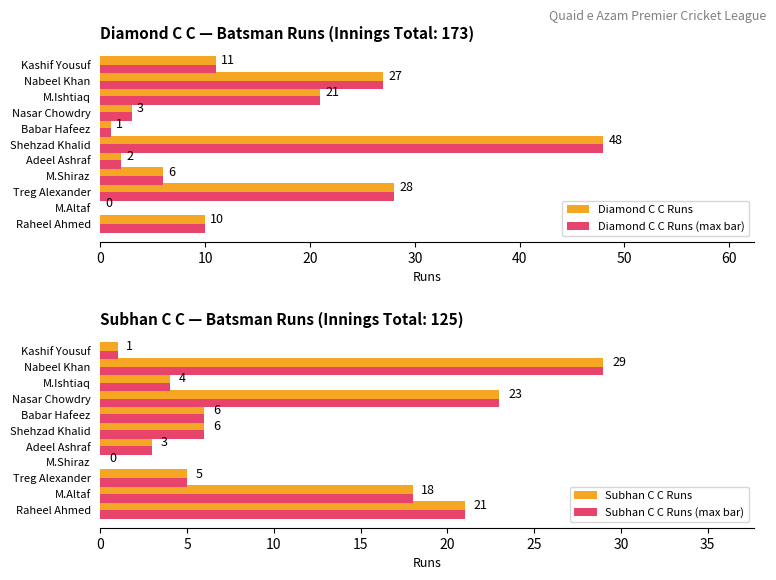

Is the value of Subhan C C Runs (max bar) at Kashif Yousuf greater than the value of Subhan C C Runs at Treg Alexander?

No